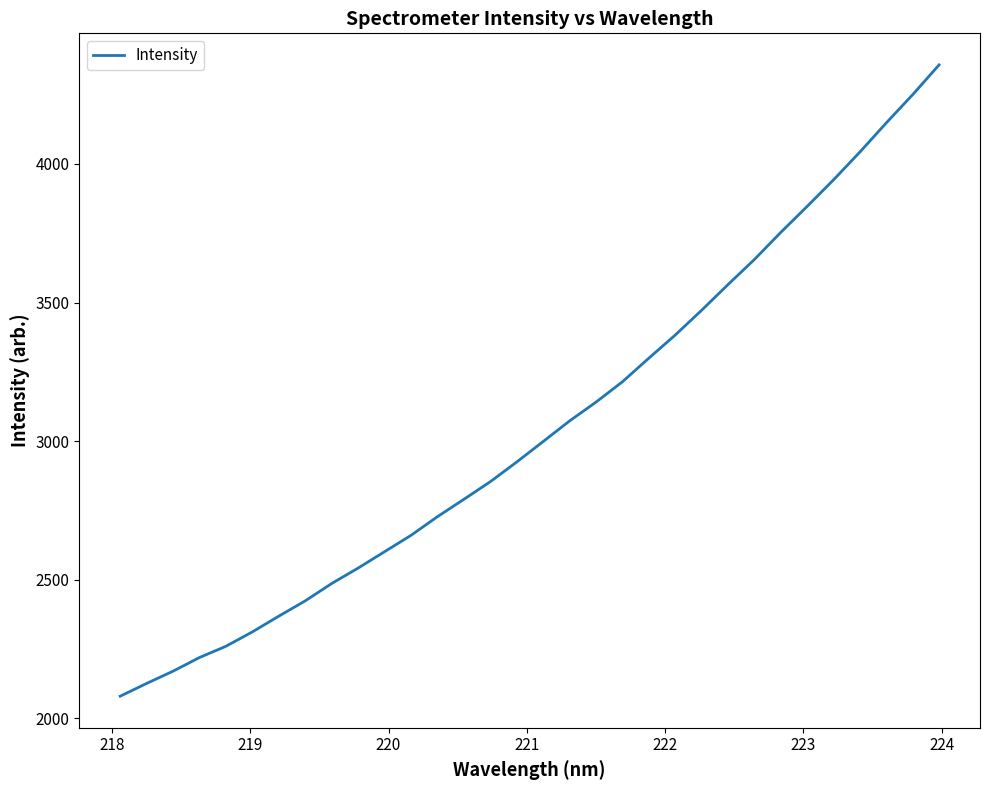

What is the smallest value displayed?

2080.3